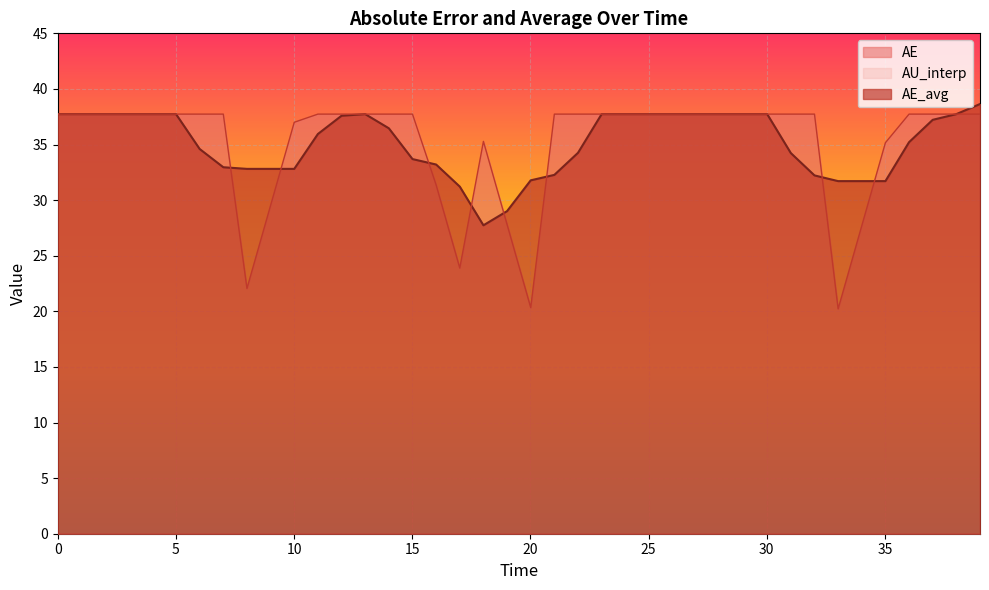

How many data points does each series have?

40